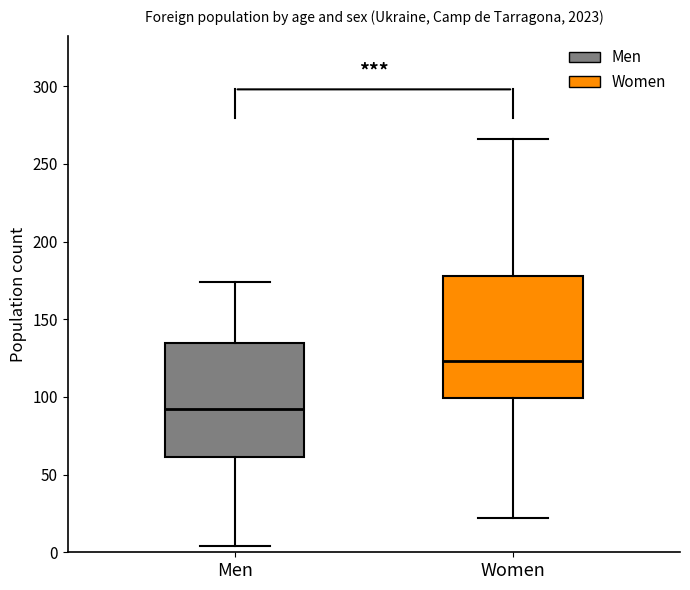

Reading left to right, transcribe this box plot: for each box, give where its median line is, the range the box spans, and where its two whiskers end, as read against the y-axis. The values are not printed on the chart, so give them approximately, as read against the axis.

Men: median 90, box 60 to 135, whiskers 5 to 175
Women: median 125, box 100 to 180, whiskers 20 to 265